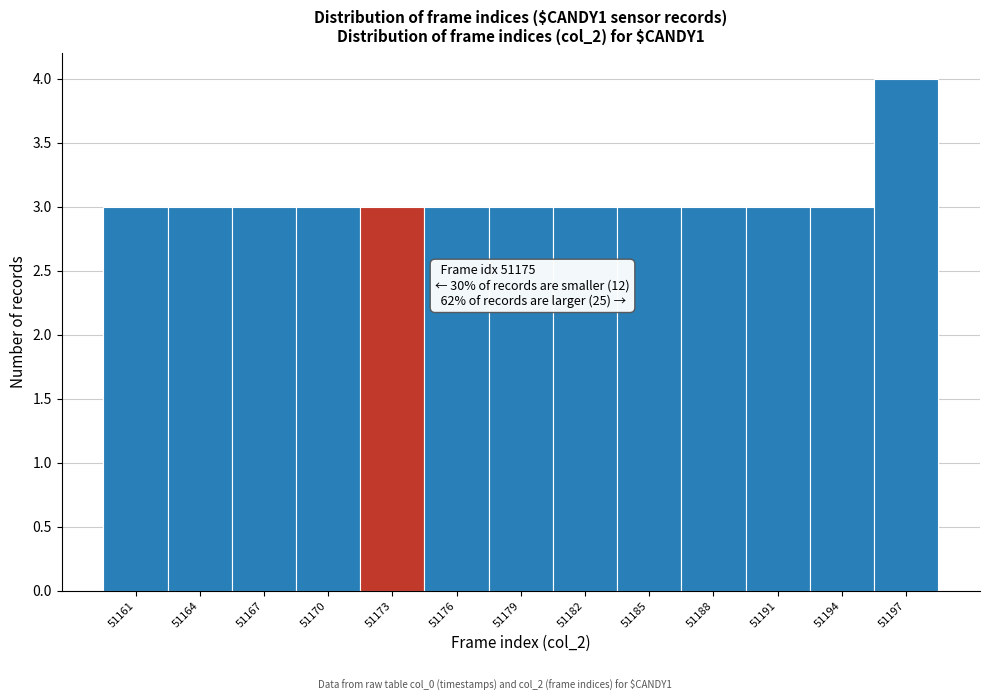

Reading left to right, list all the values displayed in this chart.

3	3	3	3	3	3	3	3	3	3	3	3	4